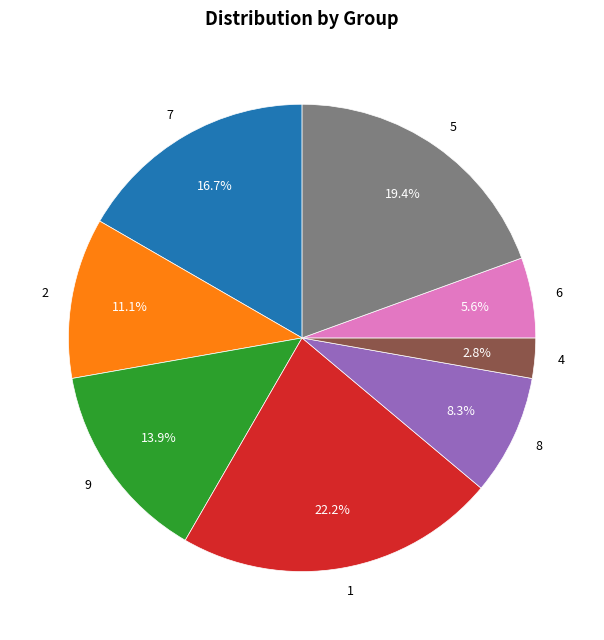

Is there any slice that represents more than half of the pie?

No